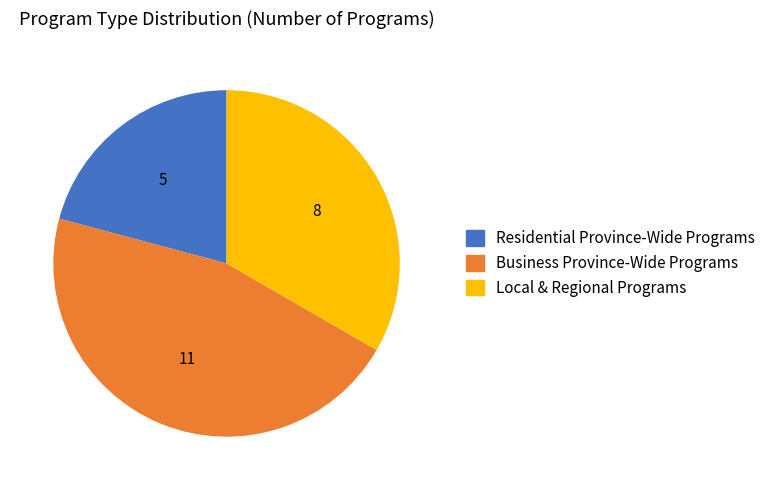

Is the sum of Residential Province-Wide Programs and Business Province-Wide Programs greater than half?

Yes